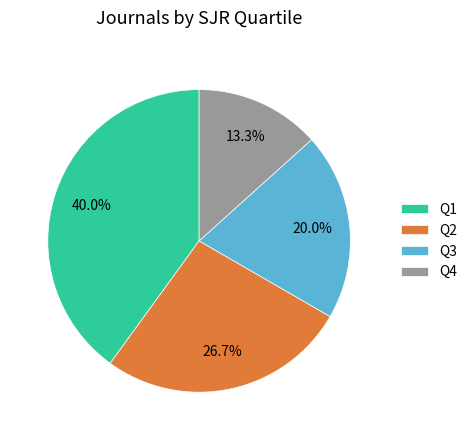

How many slices are in this pie chart?

4